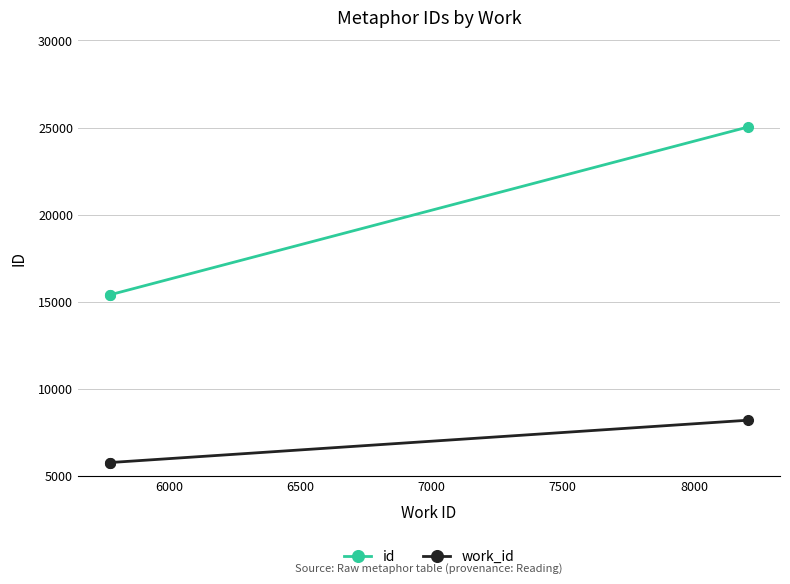

What are all the series names shown in the legend?

id, work_id